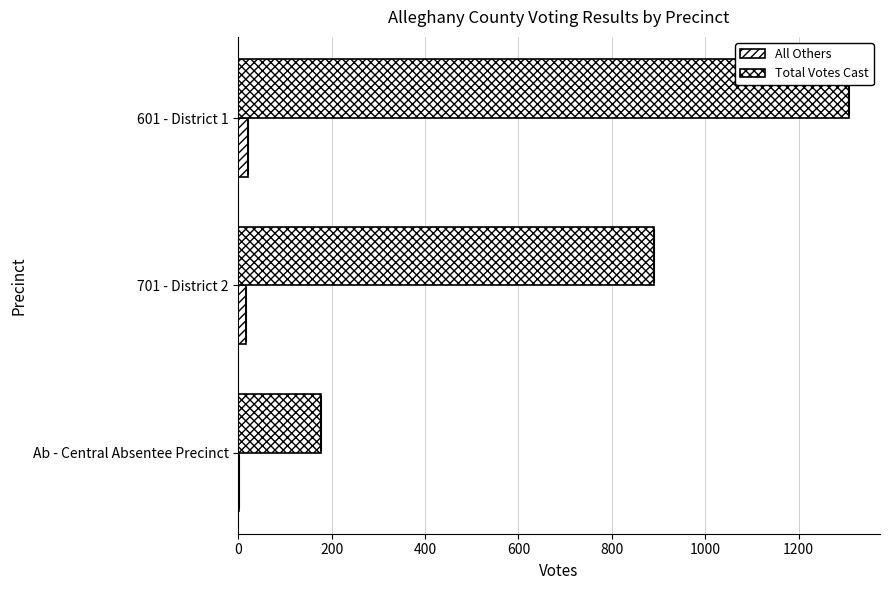

Reading right to left, list all the values displayed in this chart.

All Others: 400=1	200=17	0=21
Total Votes Cast: 400=178	200=890	0=1309